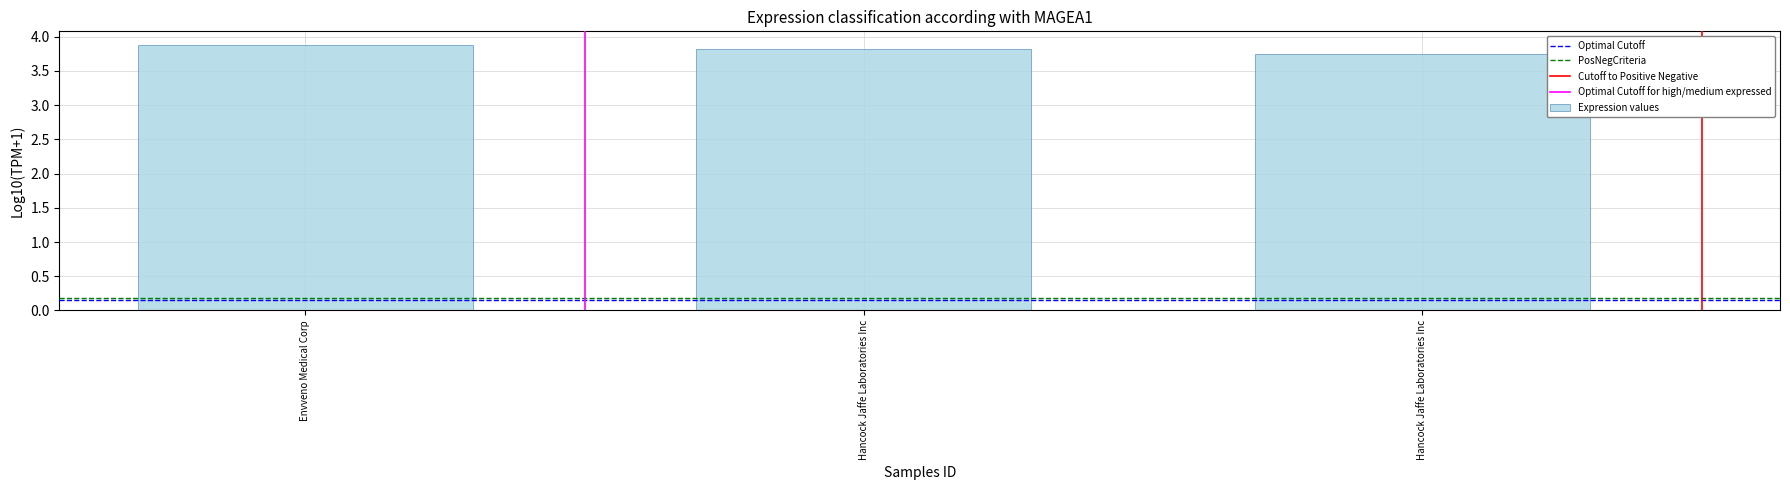

How many categories are shown in the chart?

3